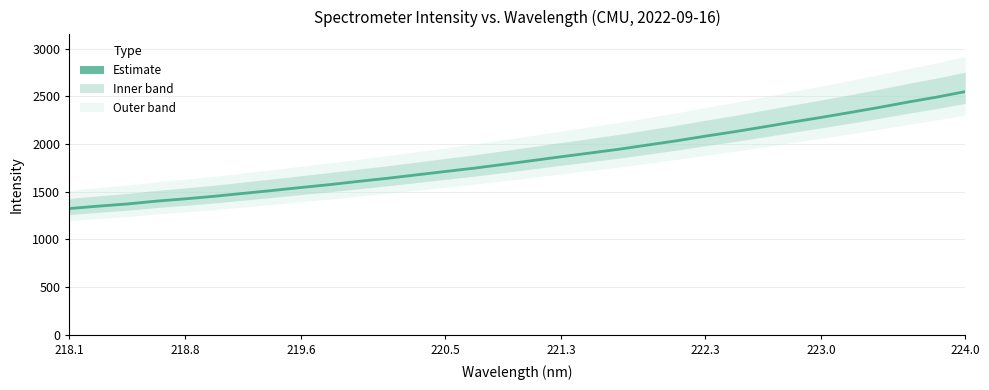

The chart shows a value of 2793.1 at 23. True or false?

False